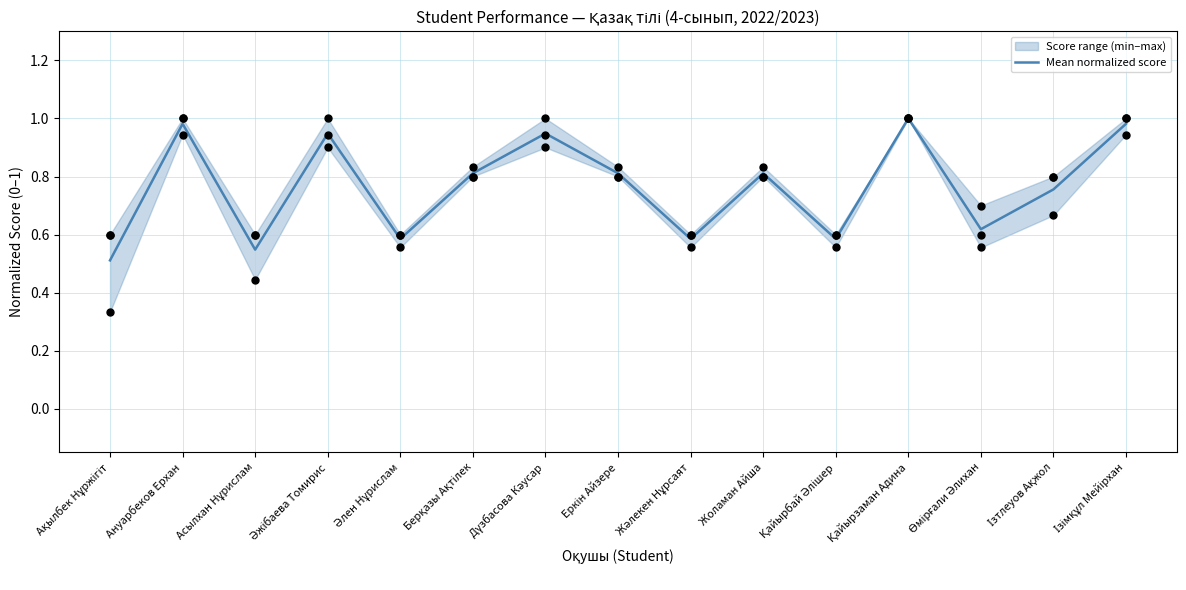

Which series has the largest total across all categories?

1 тқс (quarter score)